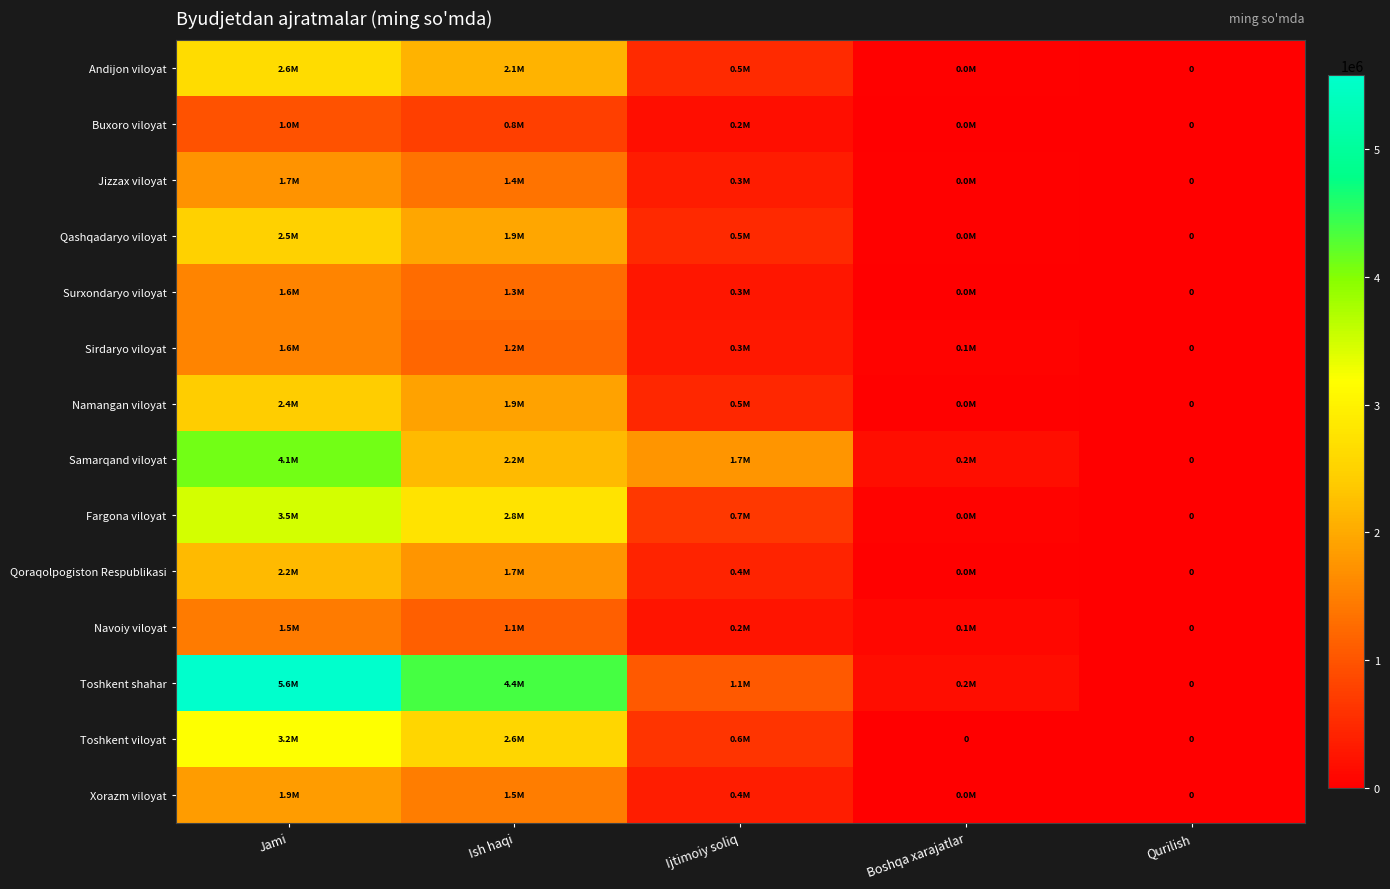

What is the sum of all Buxoro viloyat values?

1920722